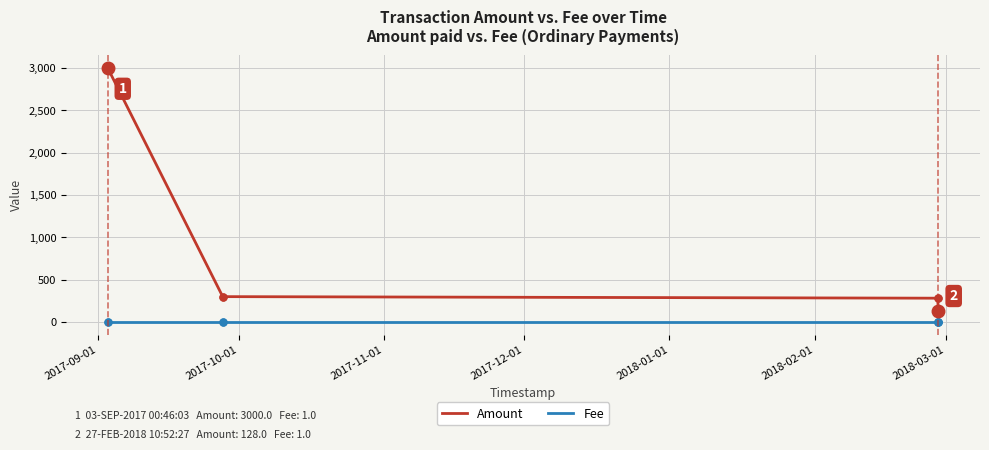

What is the value of the Amount point at the 4th from the left?

299.0